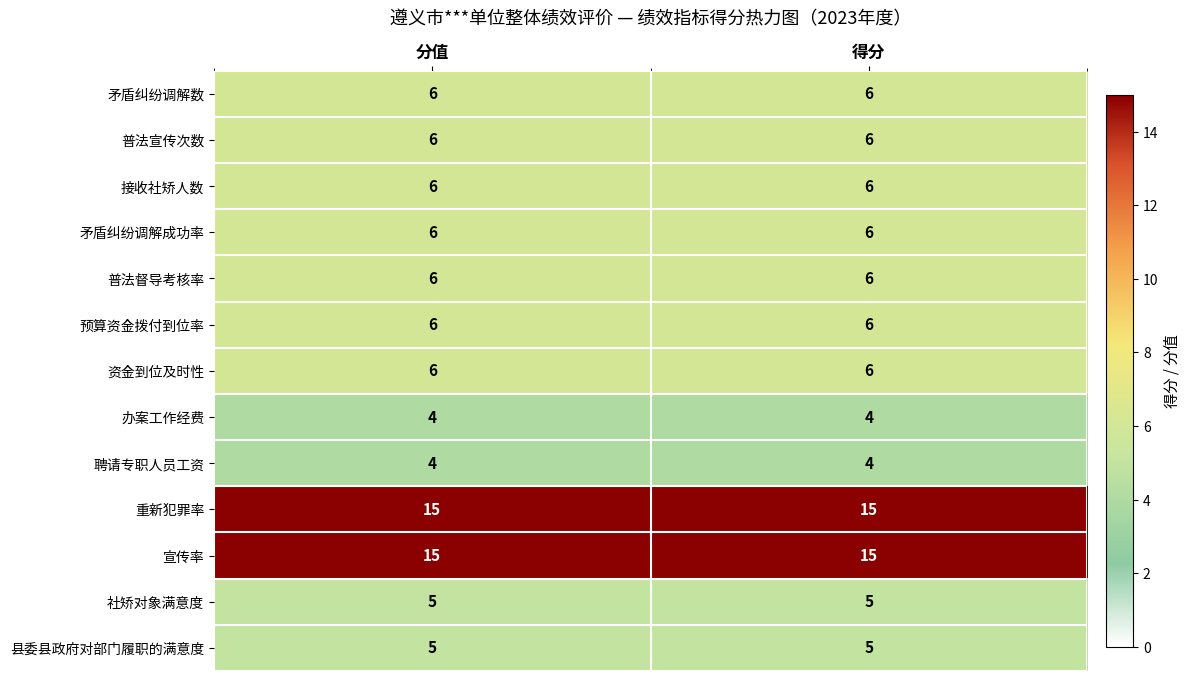

What is the total value across all series at 分值?

90